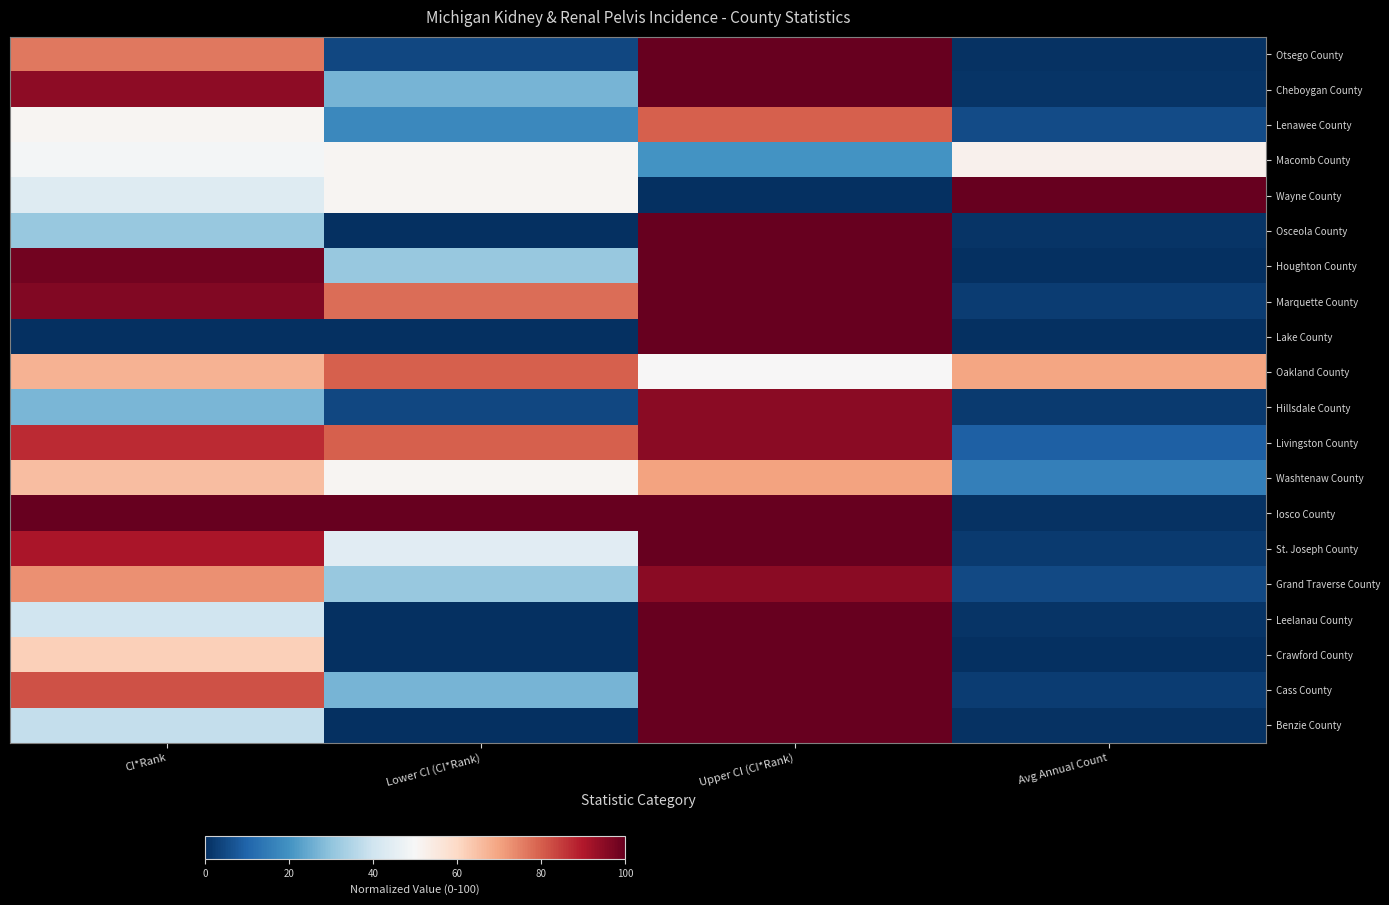

Reading right to left, what are all the values shown in this chart?

Otsego County: Avg Annual Count=0.6	Upper CI (CI*Rank)=100.0	Lower CI (CI*Rank)=4.4	CI*Rank=76.4
Cheboygan County: Avg Annual Count=0.9	Upper CI (CI*Rank)=100.0	Lower CI (CI*Rank)=26.7	CI*Rank=94.5
Lenawee County: Avg Annual Count=5.3	Upper CI (CI*Rank)=80.0	Lower CI (CI*Rank)=17.8	CI*Rank=50.9
Macomb County: Avg Annual Count=52.2	Upper CI (CI*Rank)=20.0	Lower CI (CI*Rank)=51.1	CI*Rank=49.1
Wayne County: Avg Annual Count=100.0	Upper CI (CI*Rank)=0.0	Lower CI (CI*Rank)=51.1	CI*Rank=43.6
Osceola County: Avg Annual Count=0.9	Upper CI (CI*Rank)=100.0	Lower CI (CI*Rank)=0.0	CI*Rank=30.9
Houghton County: Avg Annual Count=0.3	Upper CI (CI*Rank)=100.0	Lower CI (CI*Rank)=31.1	CI*Rank=98.2
Marquette County: Avg Annual Count=2.3	Upper CI (CI*Rank)=100.0	Lower CI (CI*Rank)=77.8	CI*Rank=96.4
Lake County: Avg Annual Count=0.0	Upper CI (CI*Rank)=100.0	Lower CI (CI*Rank)=0.0	CI*Rank=0.0
Oakland County: Avg Annual Count=69.8	Upper CI (CI*Rank)=50.0	Lower CI (CI*Rank)=80.0	CI*Rank=67.3
Hillsdale County: Avg Annual Count=2.1	Upper CI (CI*Rank)=95.0	Lower CI (CI*Rank)=4.4	CI*Rank=27.3
Livingston County: Avg Annual Count=9.1	Upper CI (CI*Rank)=95.0	Lower CI (CI*Rank)=80.0	CI*Rank=87.3
Washtenaw County: Avg Annual Count=15.8	Upper CI (CI*Rank)=70.0	Lower CI (CI*Rank)=51.1	CI*Rank=65.5
Iosco County: Avg Annual Count=0.6	Upper CI (CI*Rank)=100.0	Lower CI (CI*Rank)=100.0	CI*Rank=100.0
St. Joseph County: Avg Annual Count=2.1	Upper CI (CI*Rank)=100.0	Lower CI (CI*Rank)=44.4	CI*Rank=90.9
Grand Traverse County: Avg Annual Count=4.7	Upper CI (CI*Rank)=95.0	Lower CI (CI*Rank)=31.1	CI*Rank=72.7
Leelanau County: Avg Annual Count=0.9	Upper CI (CI*Rank)=100.0	Lower CI (CI*Rank)=0.0	CI*Rank=40.0
Crawford County: Avg Annual Count=0.3	Upper CI (CI*Rank)=100.0	Lower CI (CI*Rank)=0.0	CI*Rank=61.8
Cass County: Avg Annual Count=2.3	Upper CI (CI*Rank)=100.0	Lower CI (CI*Rank)=26.7	CI*Rank=81.8
Benzie County: Avg Annual Count=0.6	Upper CI (CI*Rank)=100.0	Lower CI (CI*Rank)=0.0	CI*Rank=38.2